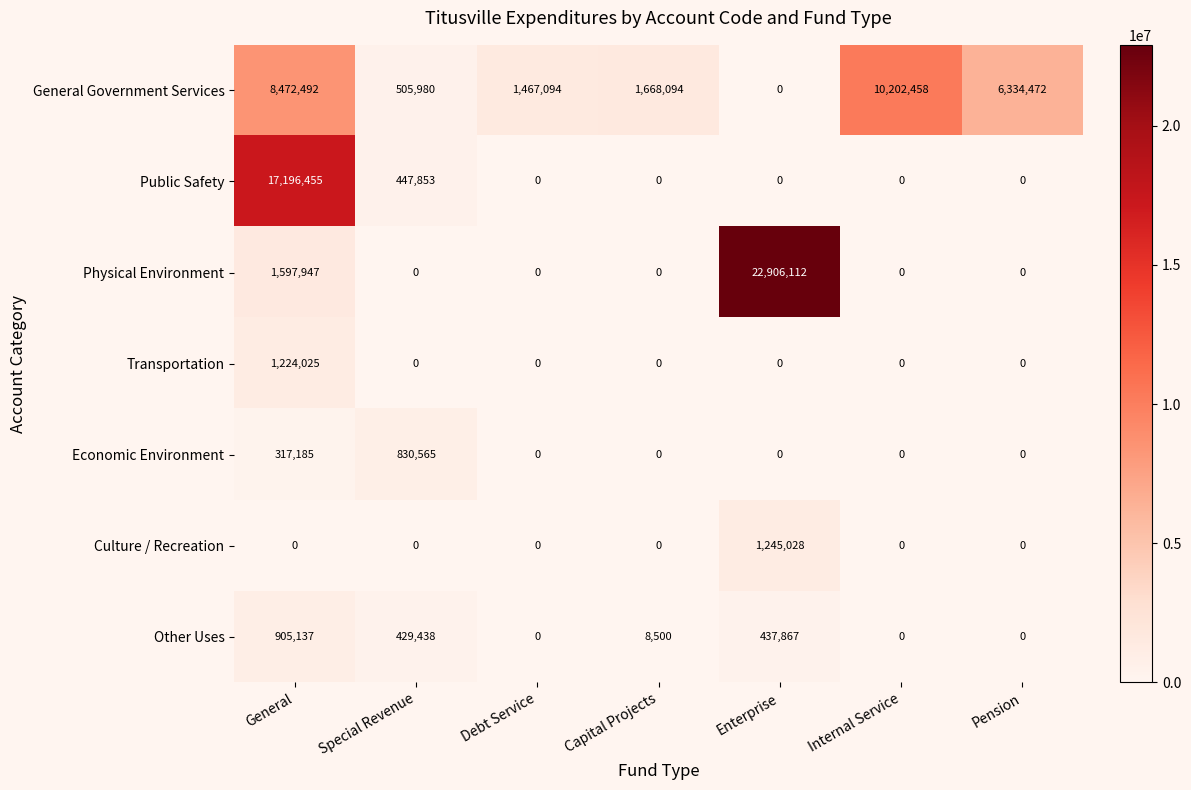

The value of General Government Services at General is 4993166. True or false?

False